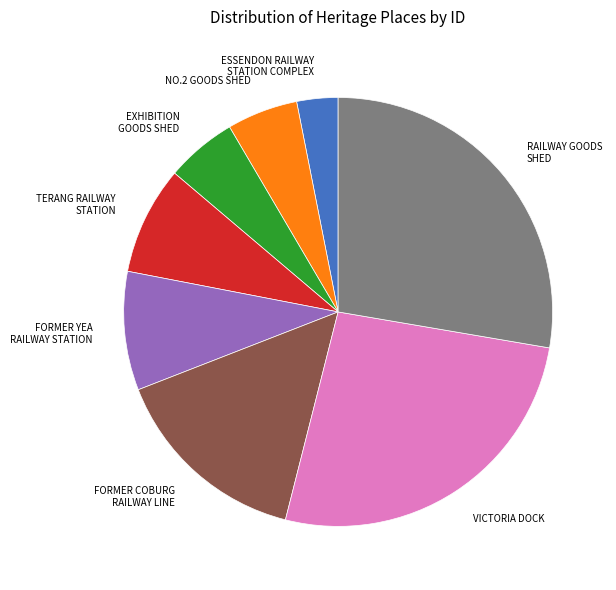

What is the ratio of the value at RAILWAY GOODS SHED to the value at FORMER COBURG RAILWAY LINE?

1.8